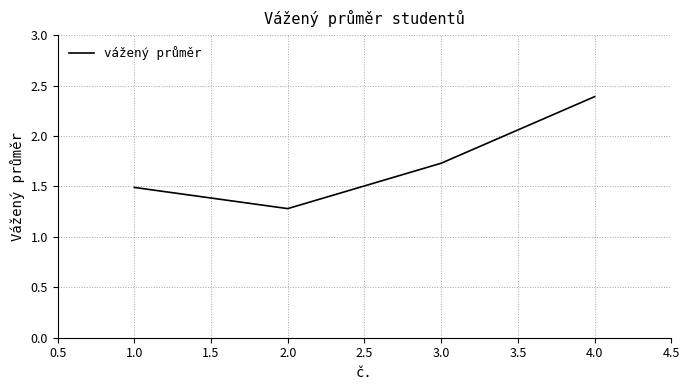

True or false: there are more than 1 points higher than both neighbors.

False